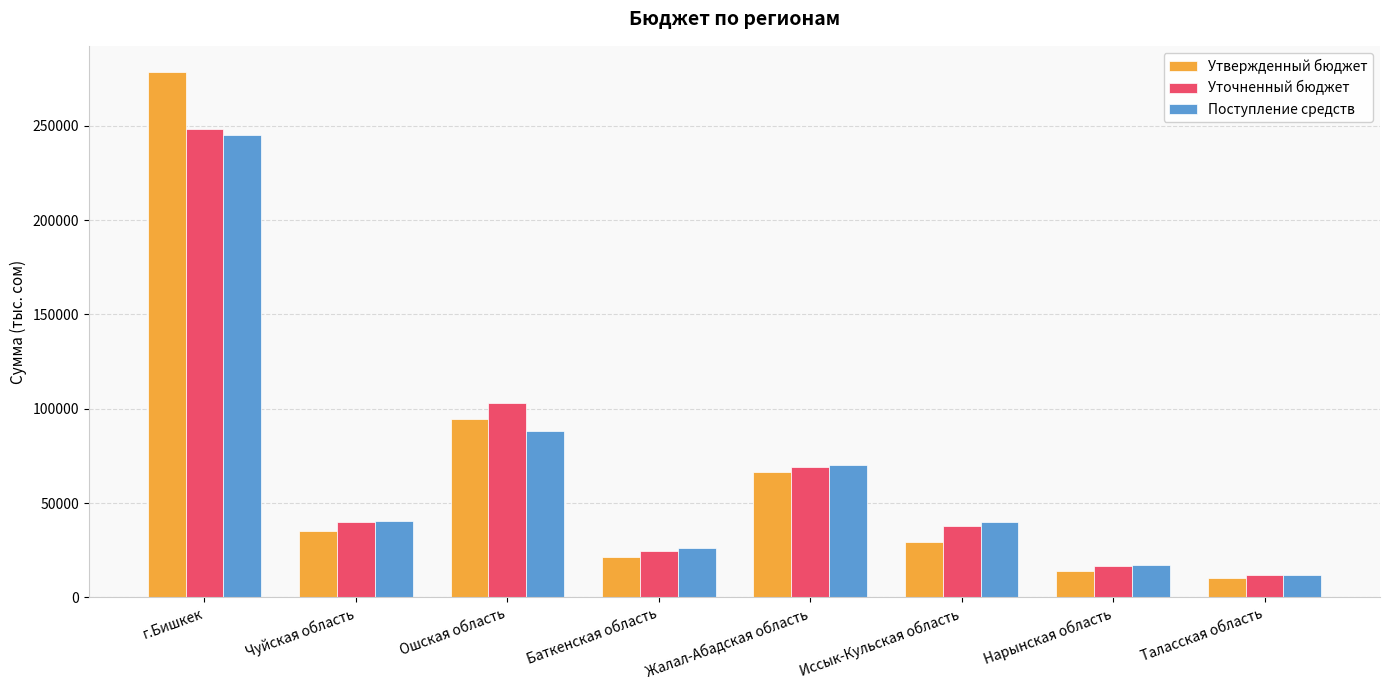

What is the average value of the Утвержденный бюджет series?

68701.4